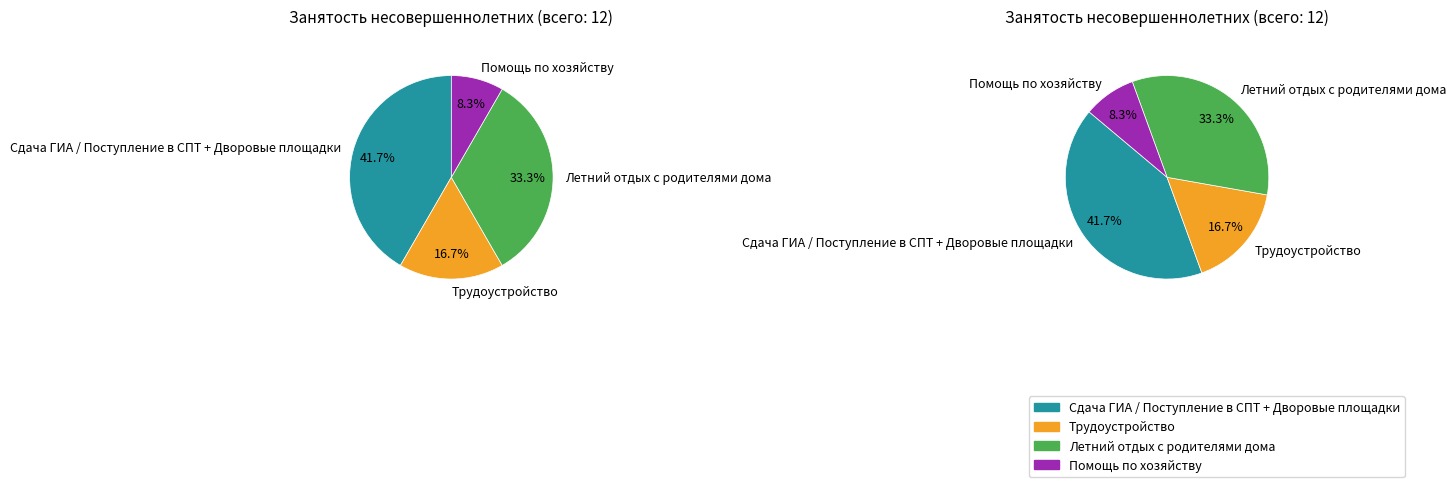

To the nearest percent, what portion does Летний отдых с родителями дома represent?

33%